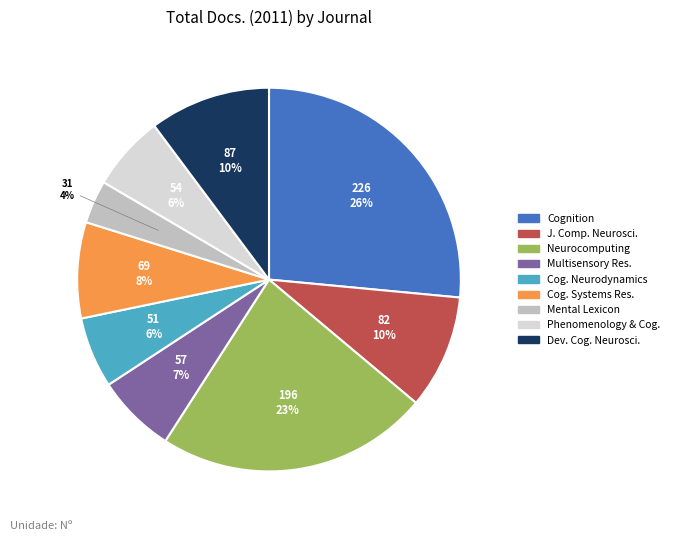

Is the sum of Neurocomputing and Cog. Systems Res. greater than half?

No